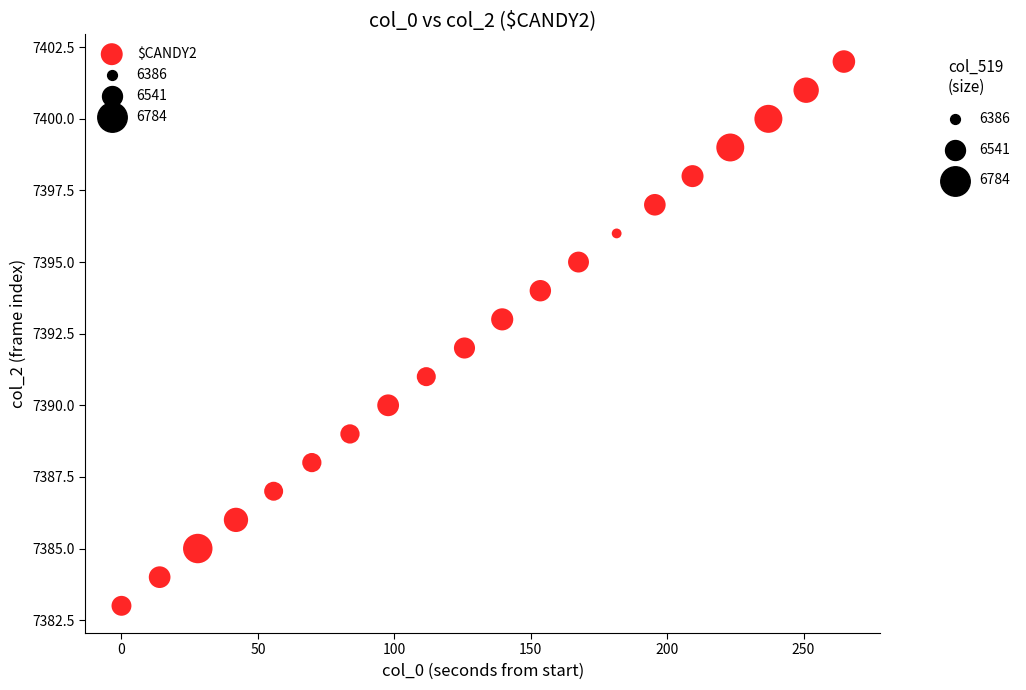

What is the range of Y values (max minus min)?

19